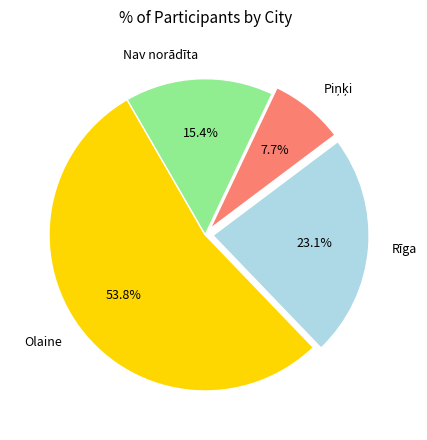

To the nearest percent, what is the average slice percentage?

25%